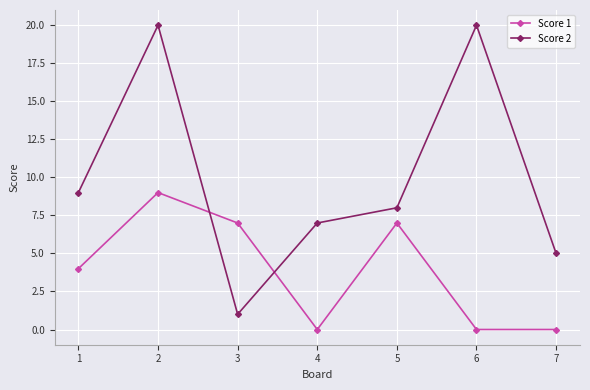

Is it true that Score 2 equals 7 at 4?

True